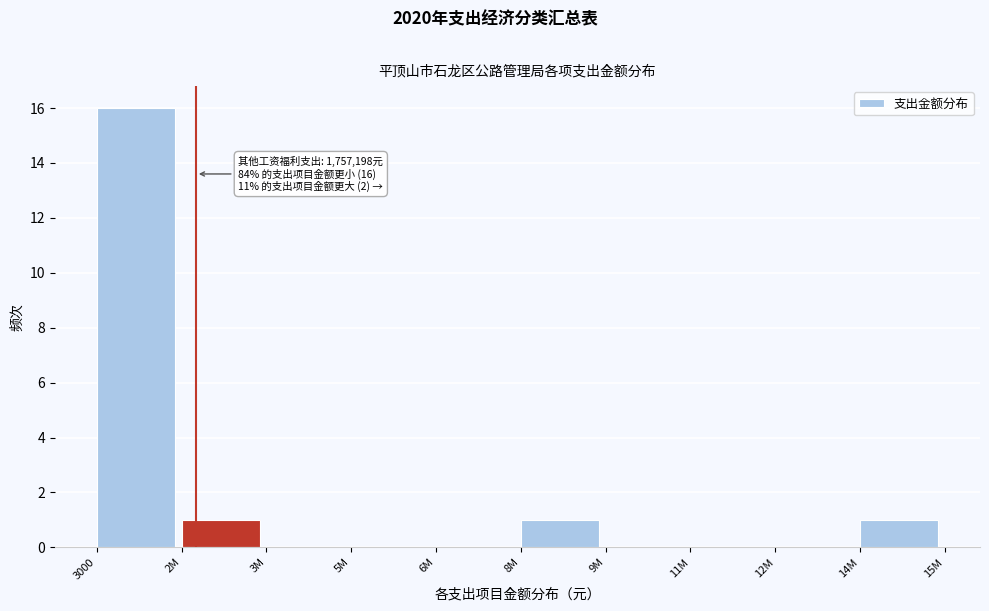

Reading left to right, what are all the values shown in this chart?

3000=16	2M=1	3M=0	5M=0	6M=0	8M=1	9M=0	11M=0	12M=0	14M=1